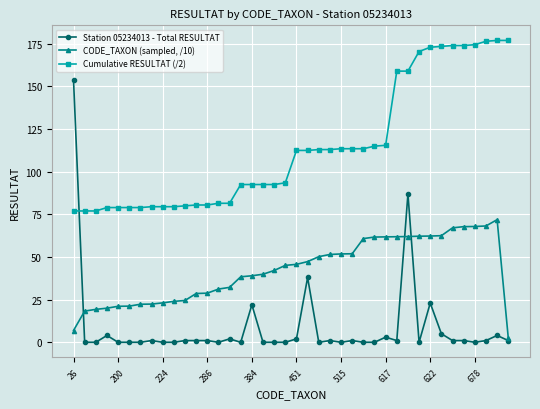

What is the maximum value shown in the chart?

177.0